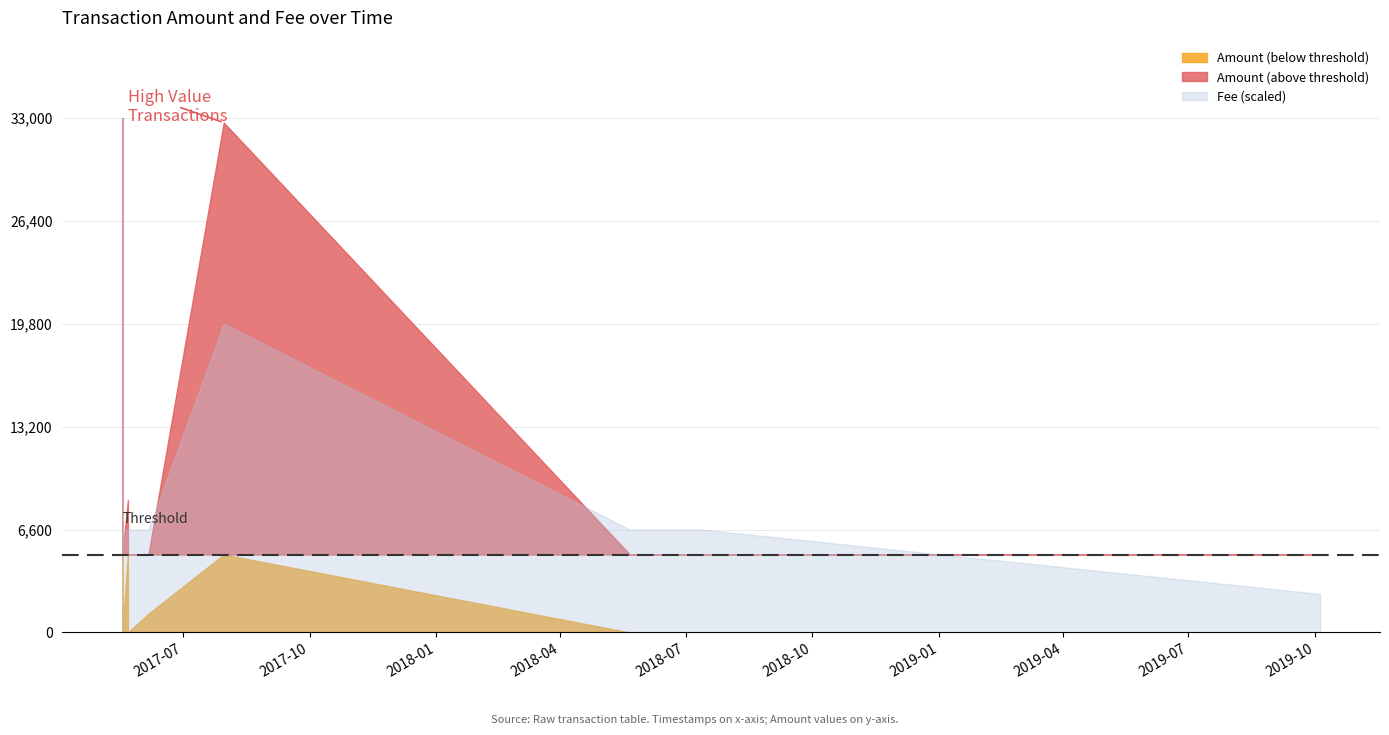

What is the label of the 3rd point from the right?

2018-05-21 11:59:33